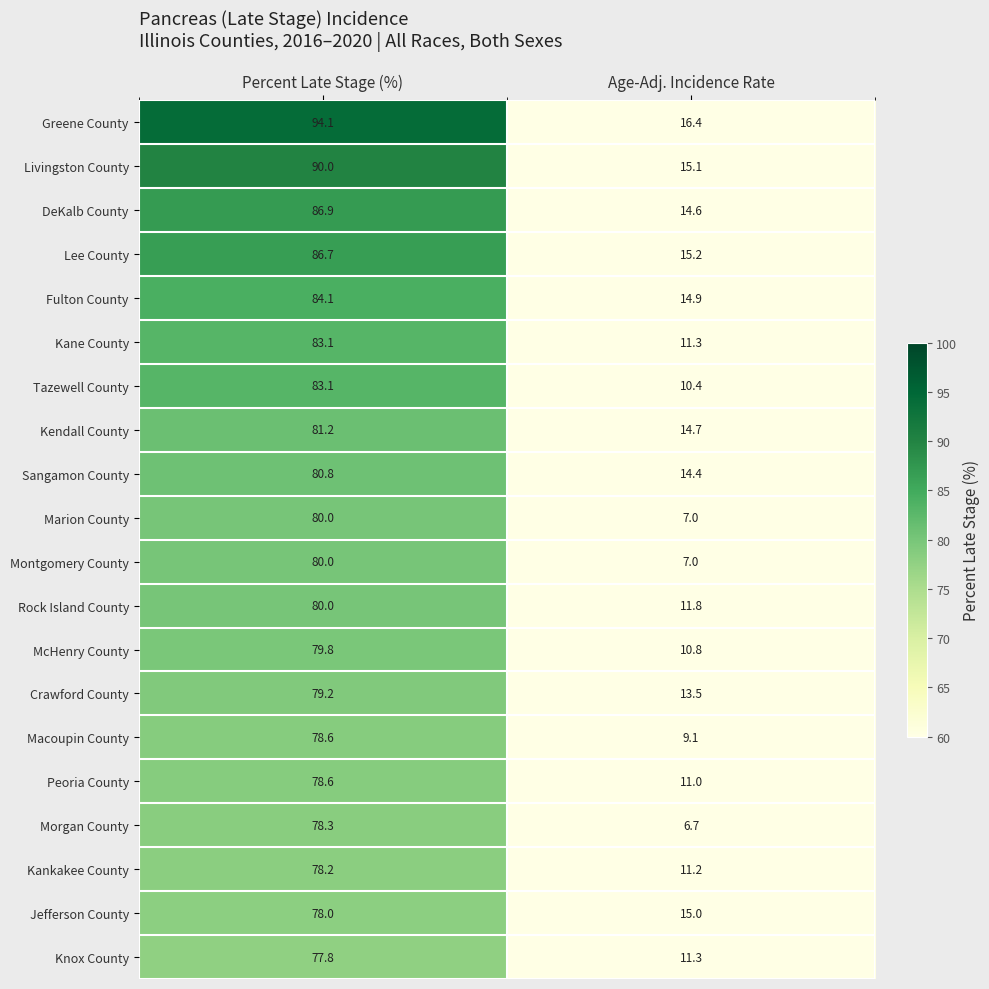

Count the number of data series in this chart.

20